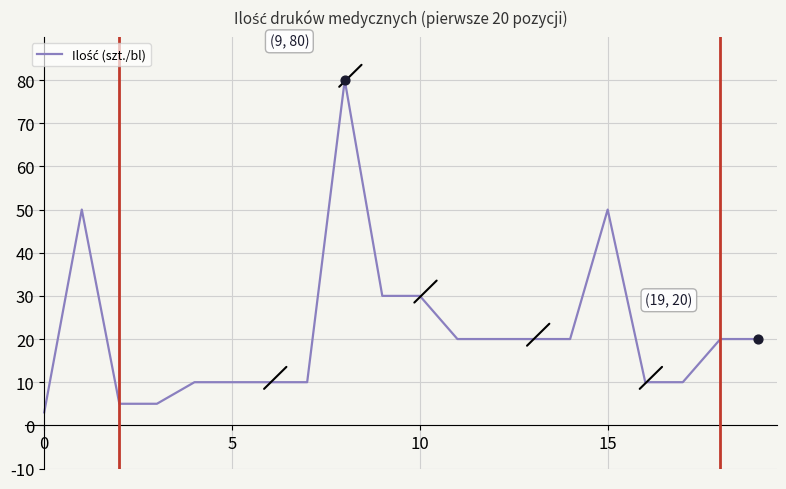

What is the maximum value shown in the chart?

80